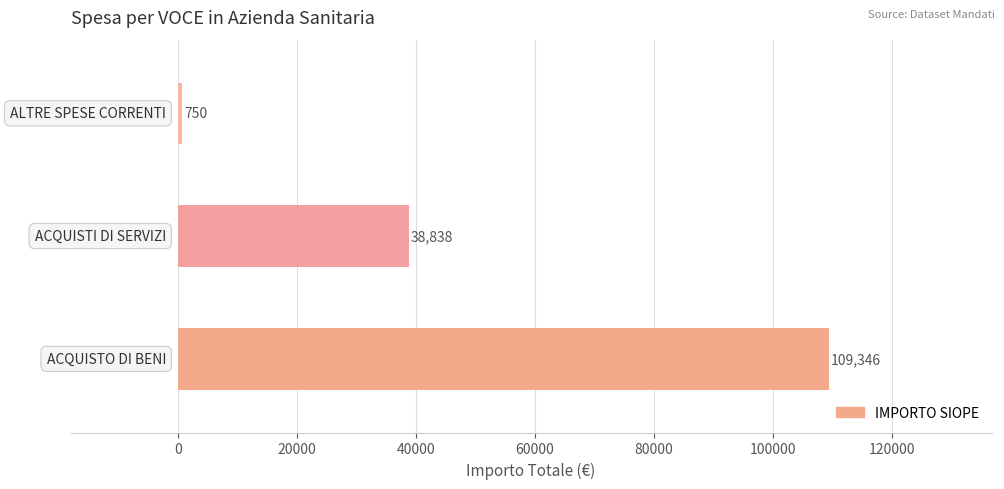

What is the minimum value shown in the chart?

750.0